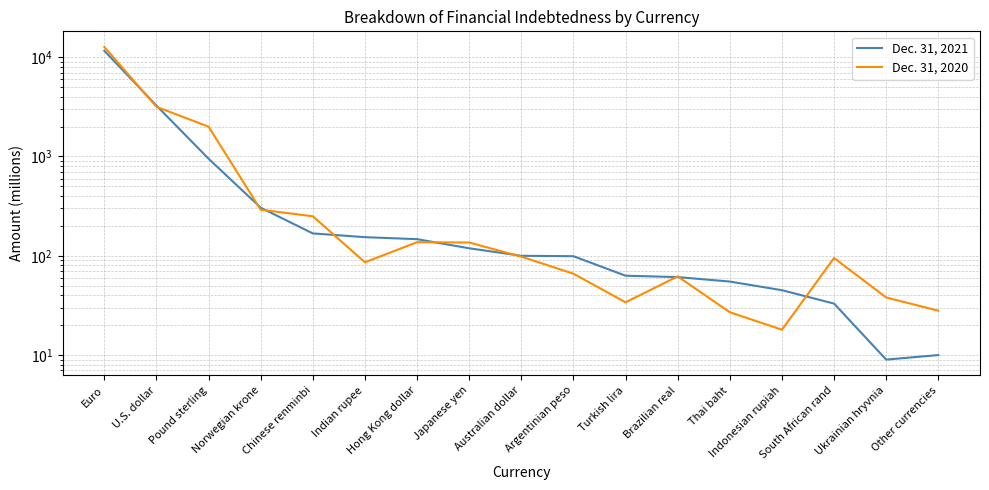

How many lines are shown in the chart?

2